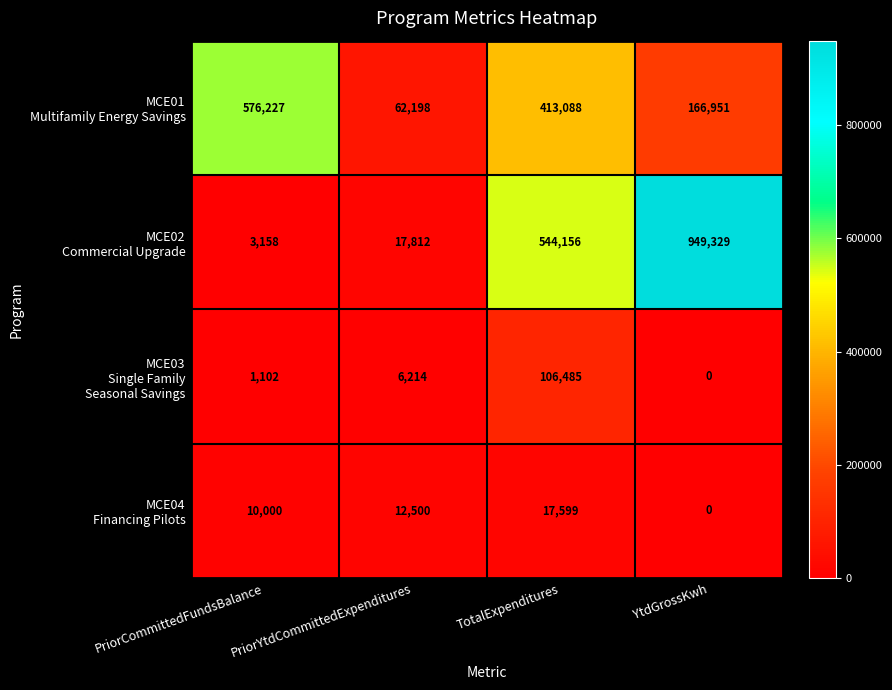

At how many categories does at least one series exceed 510406?

3